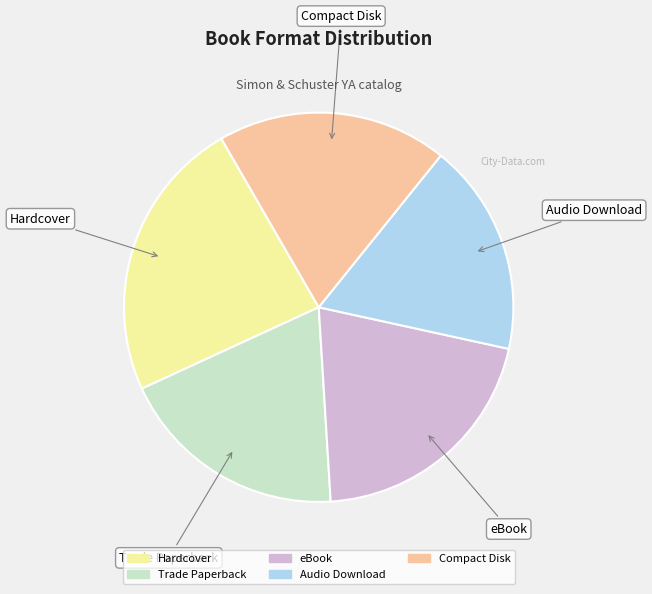

Is the sum of Hardcover and Audio Download greater than half?

No